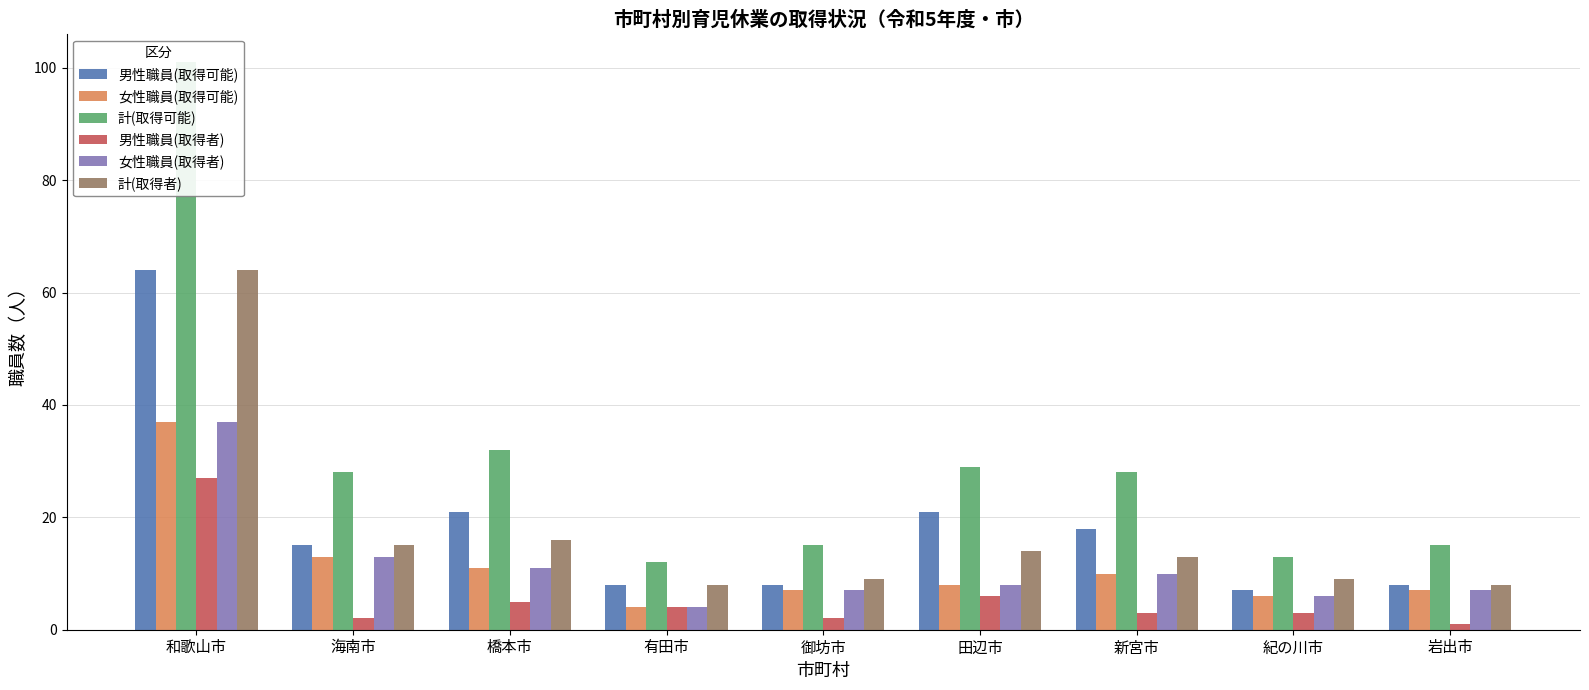

Which series has the widest spread of values?

計(取得可能)